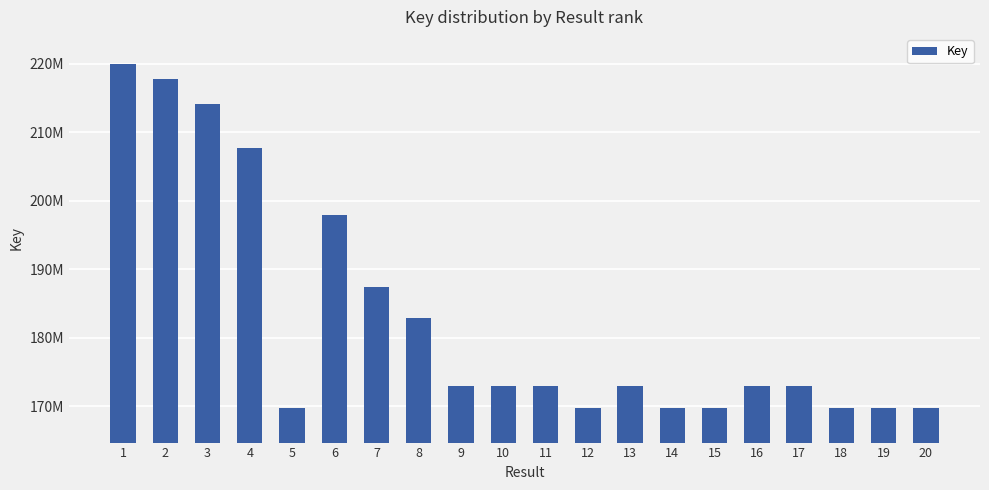

What is the greatest value displayed?

219938907